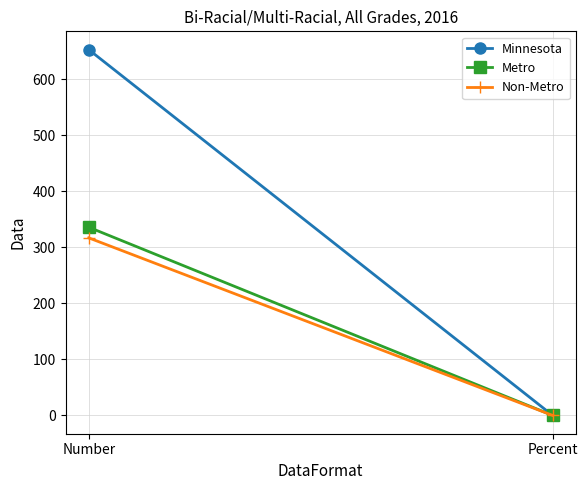

At how many categories does at least one series exceed 647?

1